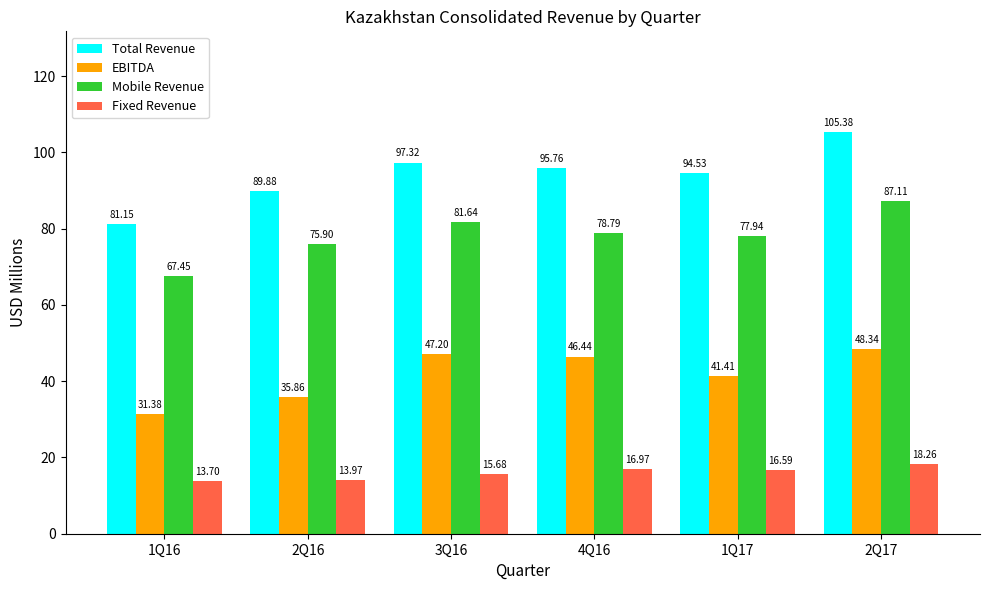

Reading right to left, what are all the values shown in this chart?

Total Revenue: 105.4	94.5	95.8	97.3	89.9	81.2
EBITDA: 48.3	41.4	46.4	47.2	35.9	31.4
Mobile Revenue: 87.1	77.9	78.8	81.6	75.9	67.5
Fixed Revenue: 18.3	16.6	17.0	15.7	14.0	13.7